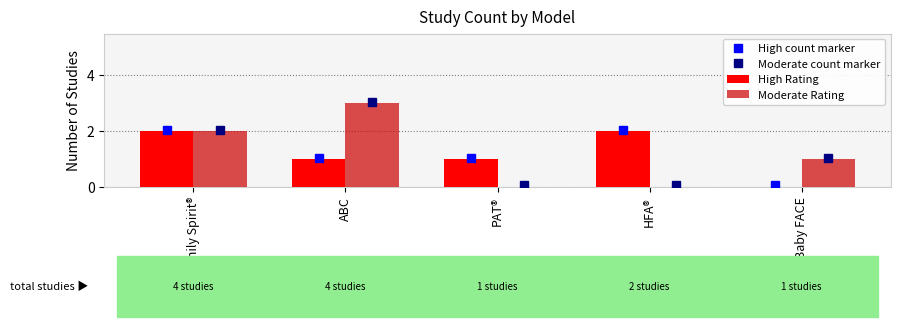

Count the number of categories in the chart.

5